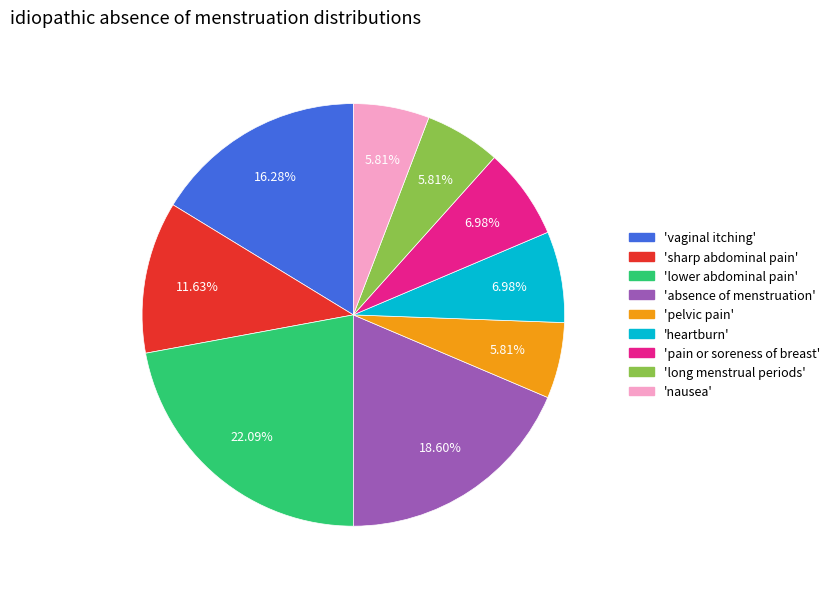

Does any single category account for the majority?

No